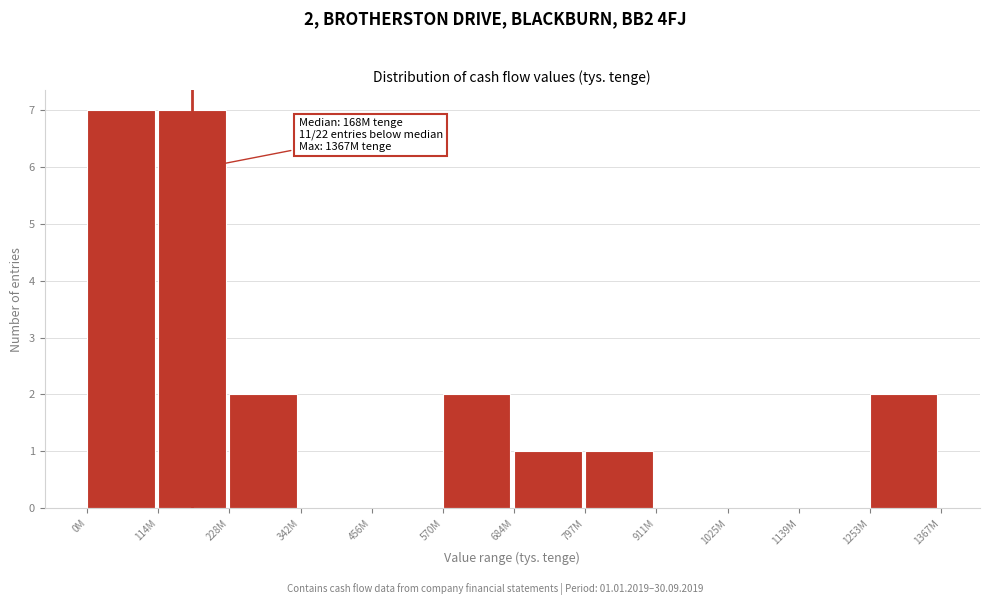

Reading left to right, transcribe all the data shown in this chart.

0M=7	114M=7	228M=2	342M=0	456M=0	570M=2	684M=1	797M=1	911M=0	1025M=0	1139M=0	1253M=2